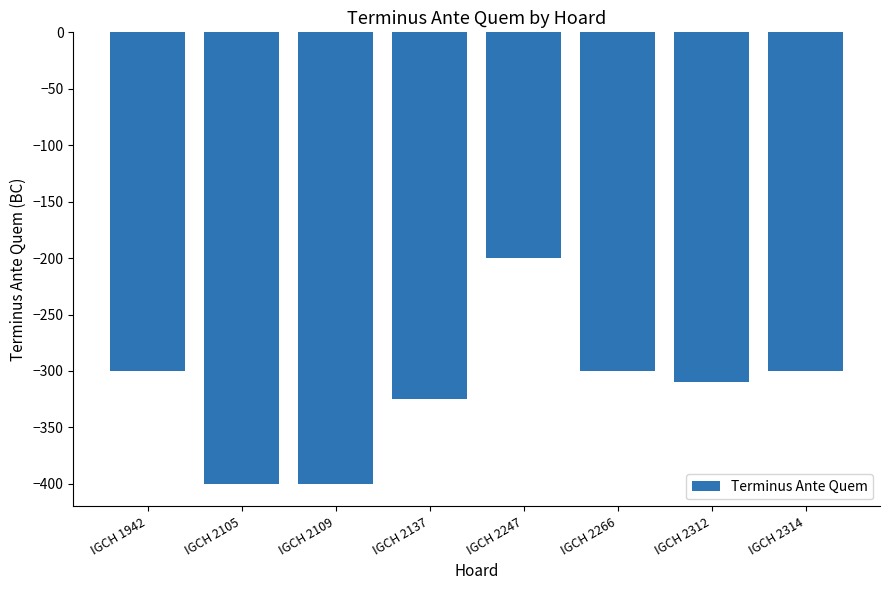

Which category has the highest value across all series?

IGCH 2247